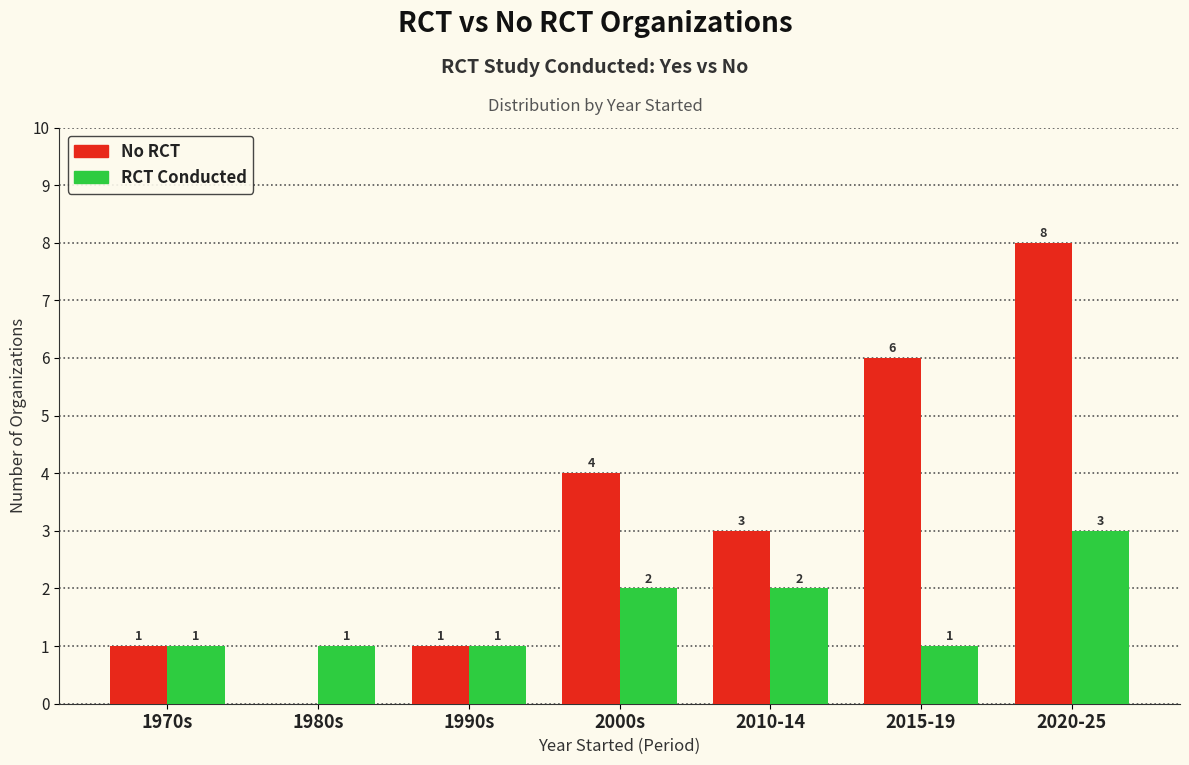

Between 1970s and 2010-14, which series saw the biggest shift?

No RCT